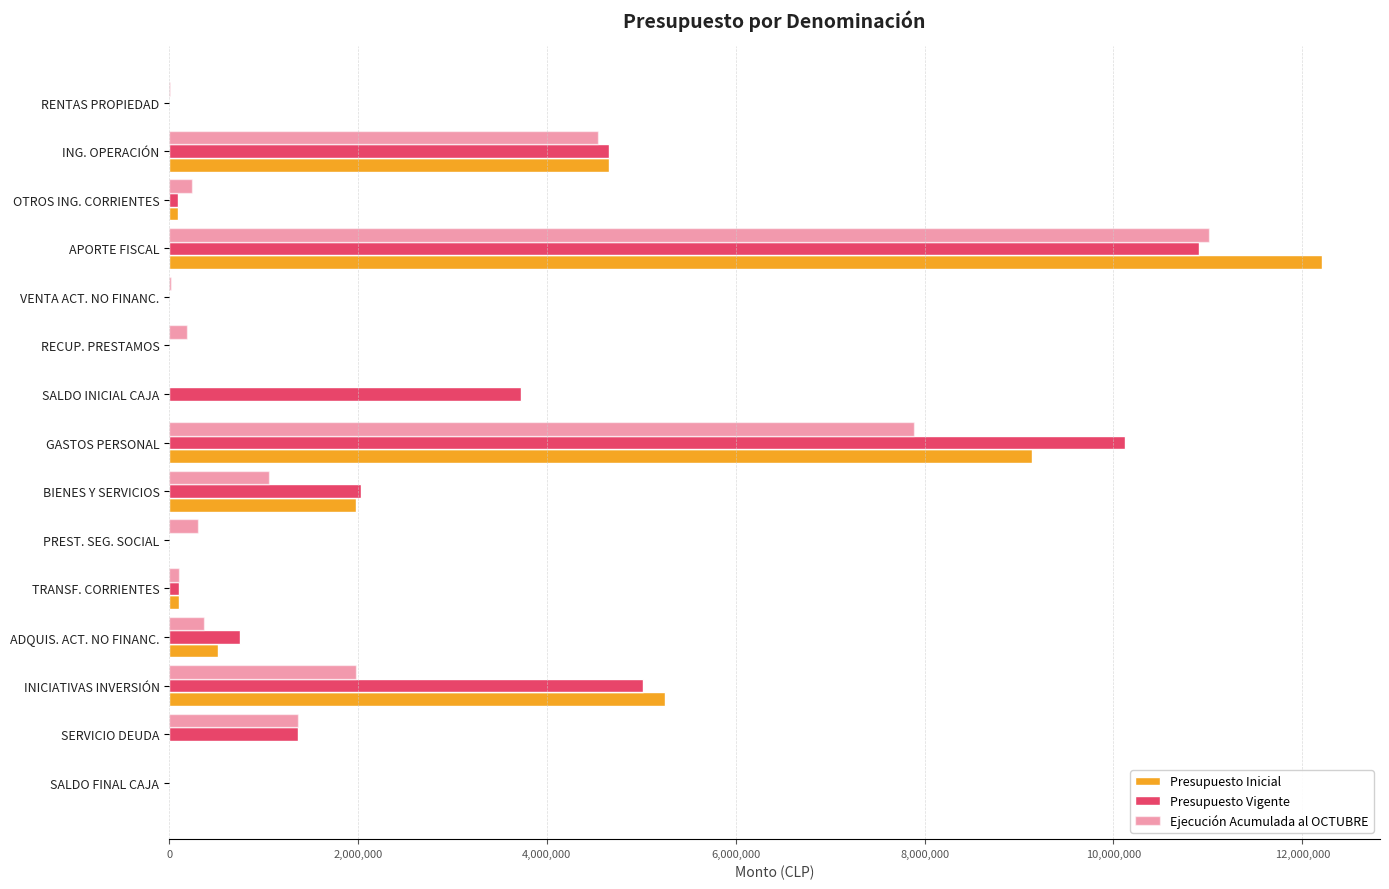

How many distinct data groups are displayed?

3